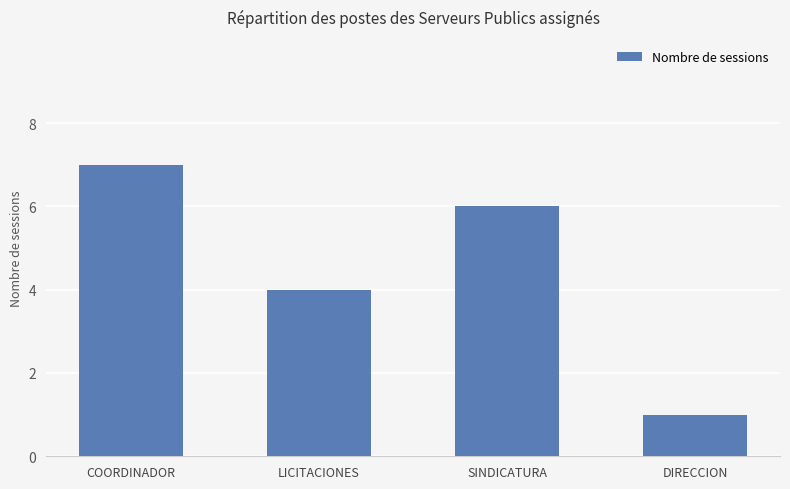

Reading right to left, transcribe all the data shown in this chart.

DIRECCION=1	SINDICATURA=6	LICITACIONES=4	COORDINADOR=7